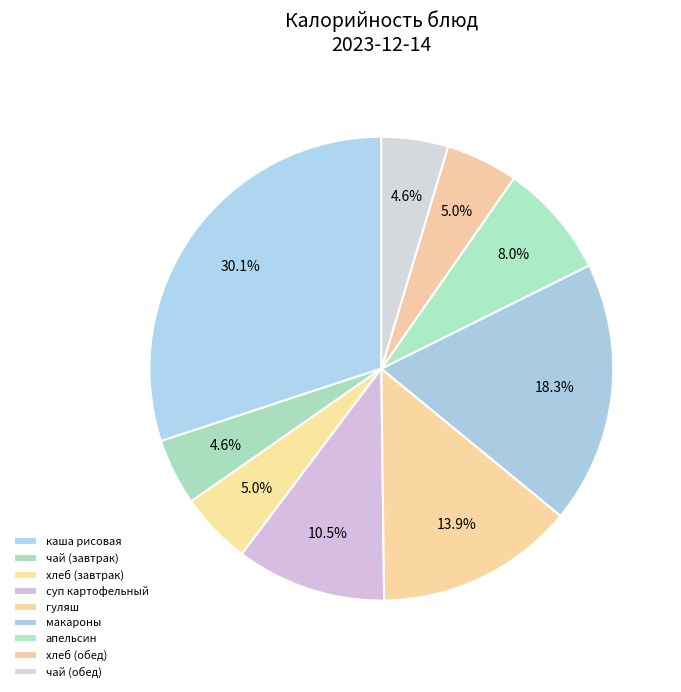

Count the number of slices in the pie.

9